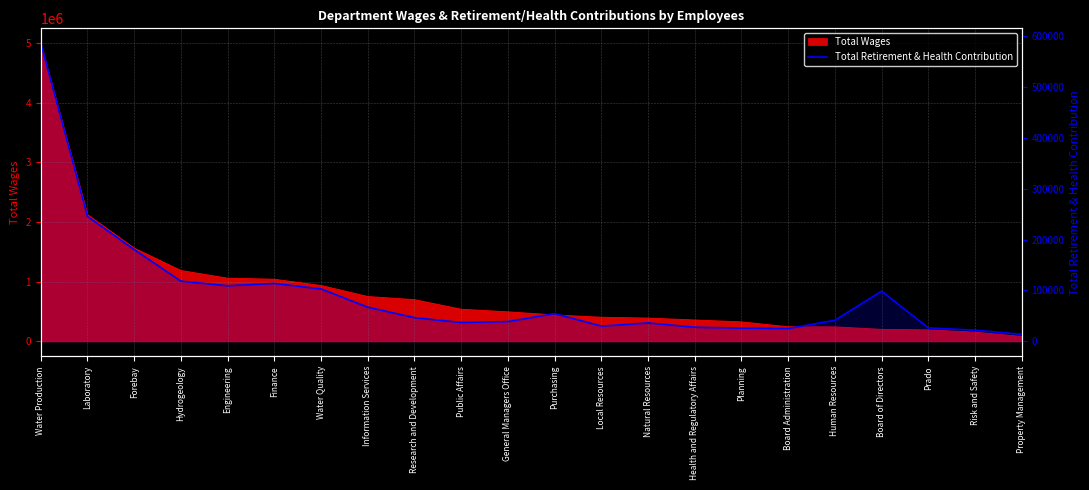

Between General Managers Office and Laboratory, which is larger?

Laboratory